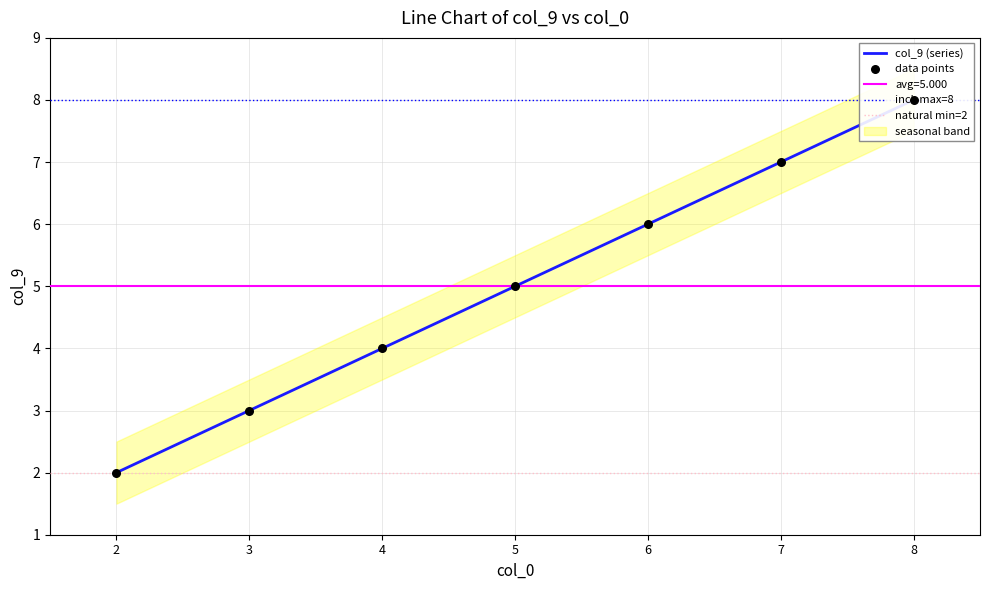

What is the change in value from 6 to 4?

-2